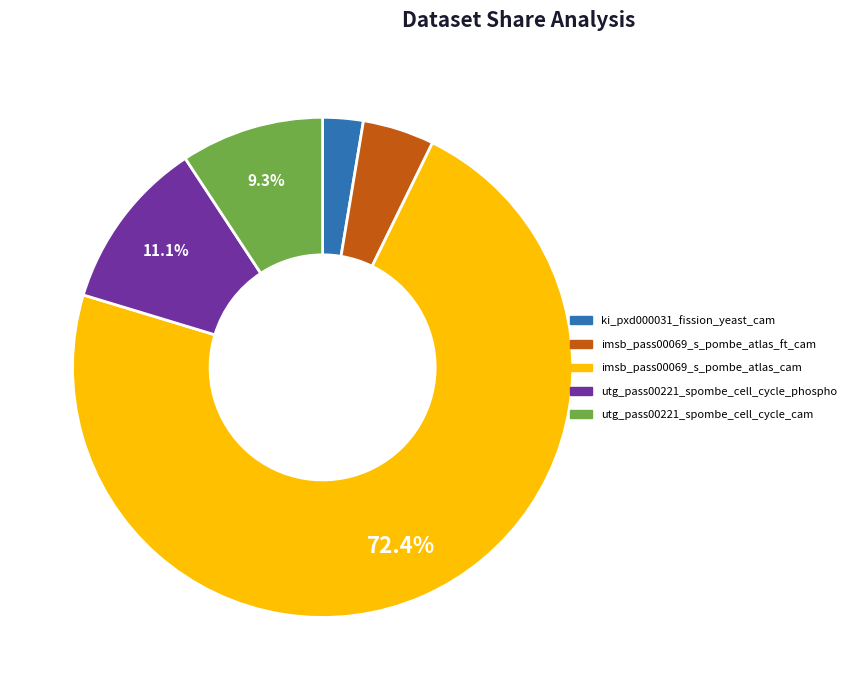

What portion of the pie excludes imsb_pass00069_s_pombe_atlas_cam?

27.6%